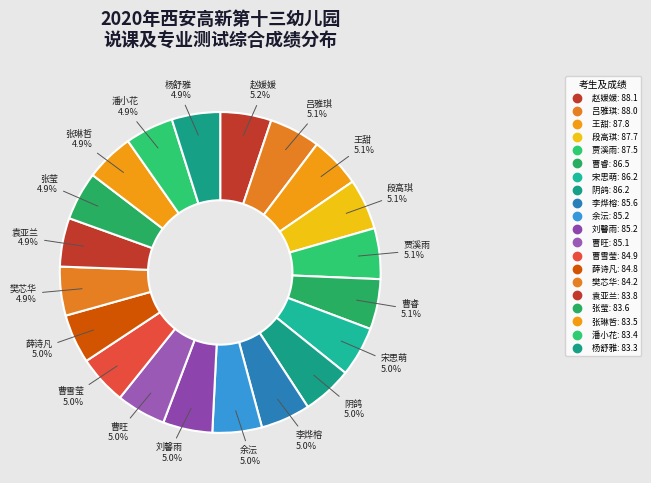

Count the number of slices in the pie.

20